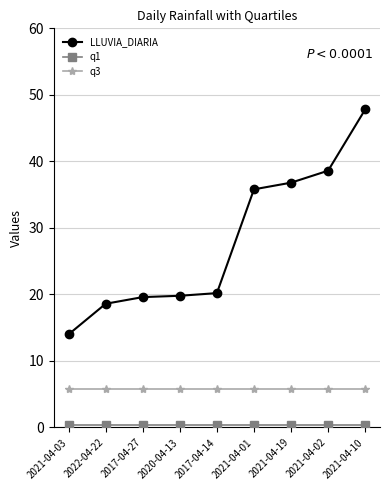

What is the maximum value shown in the chart?

47.8